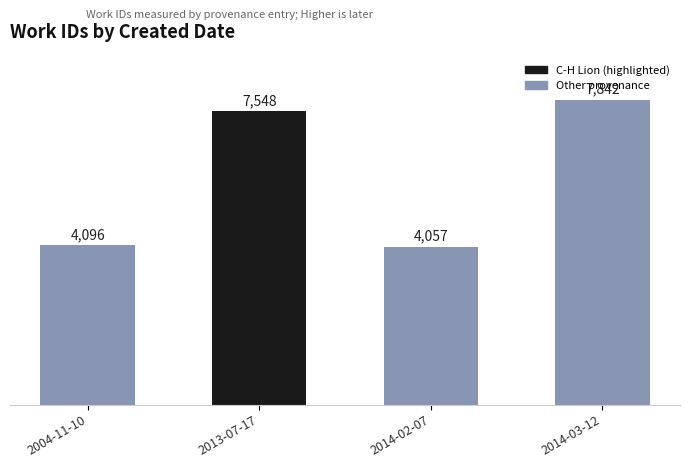

List the labels in order of value, smallest first.

2014-02-07, 2004-11-10, 2013-07-17, 2014-03-12